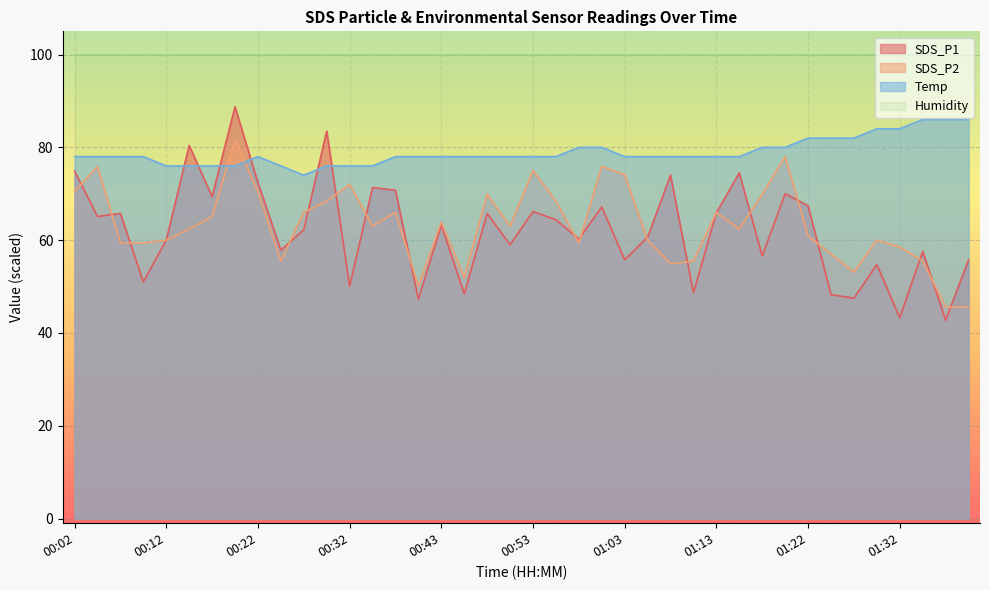

What is the spread (max minus min) of values at 01:15?

15.6